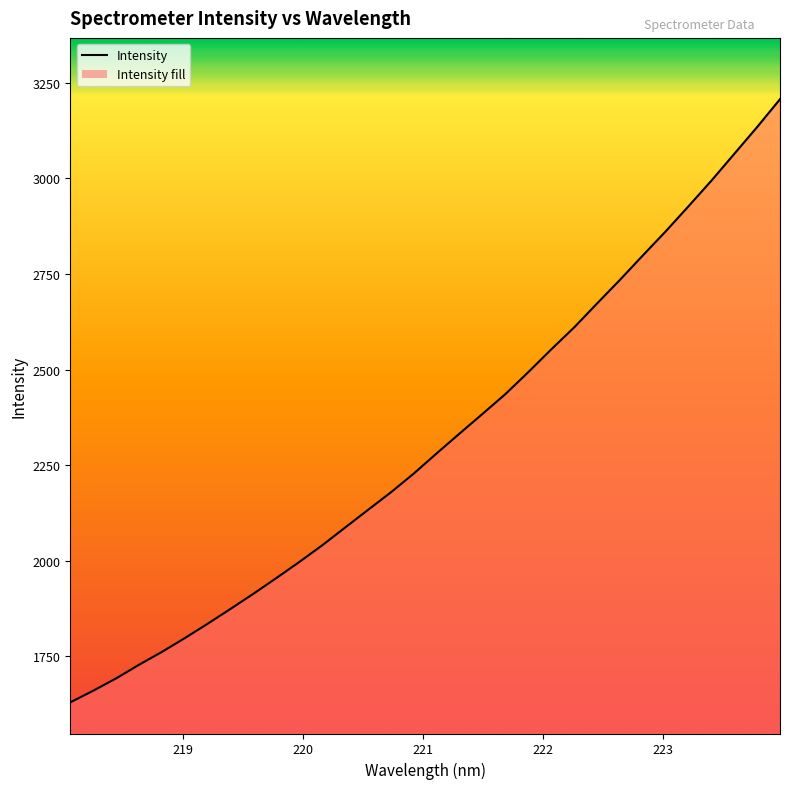

What is the smallest value displayed?

1629.6